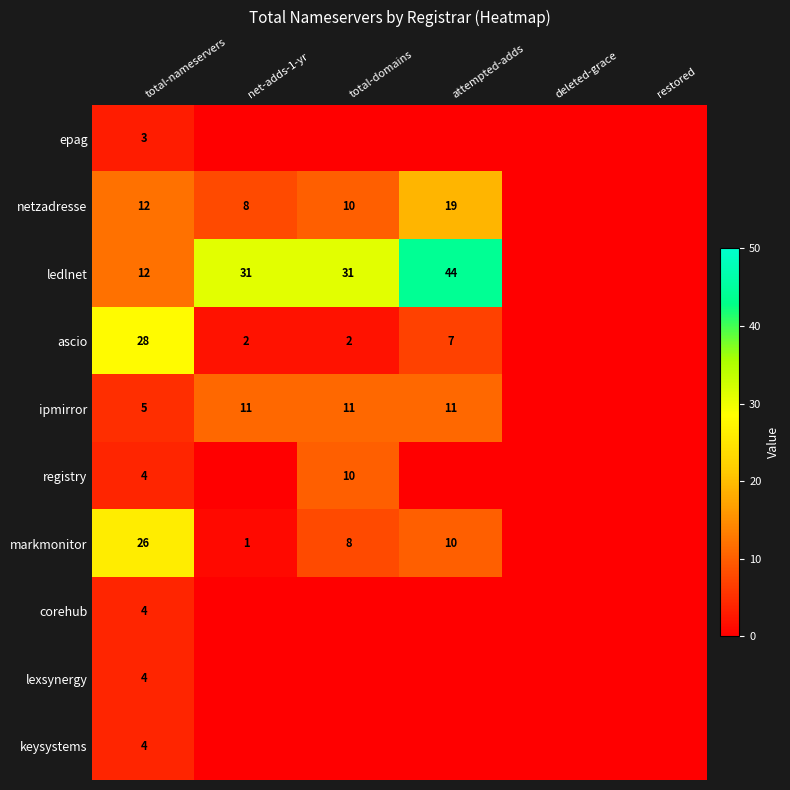

Is the value of netzadresse at net-adds-1-yr greater than the value of markmonitor at attempted-adds?

No